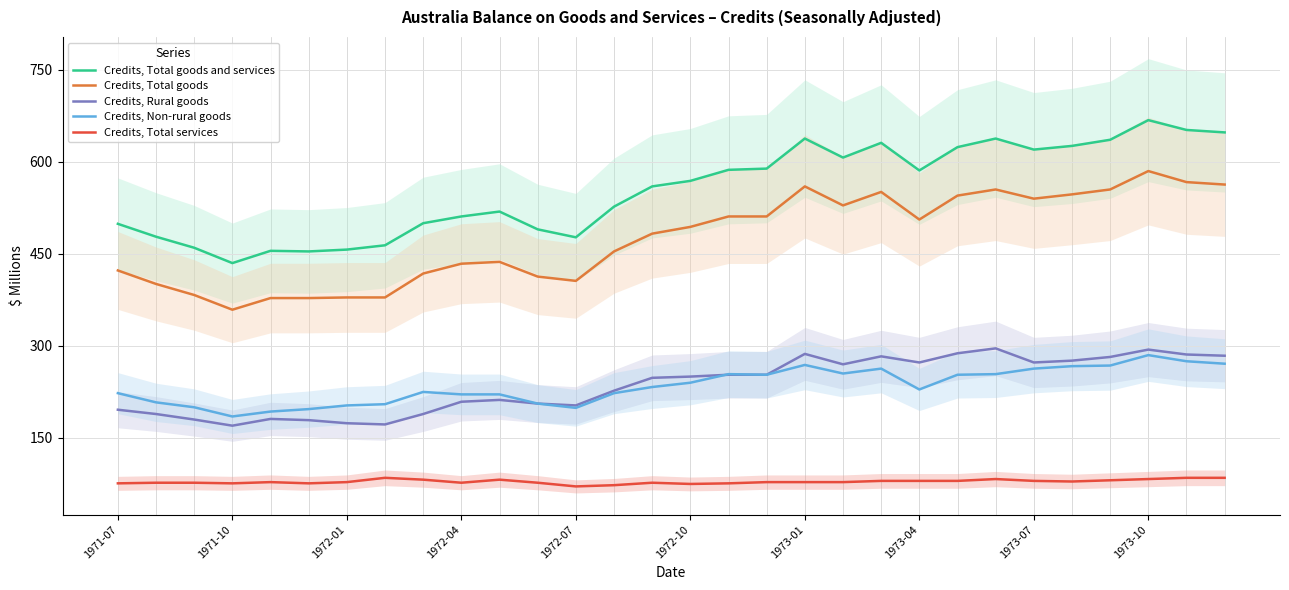

The value of Credits, Rural goods at 1972-04 is 87. True or false?

False